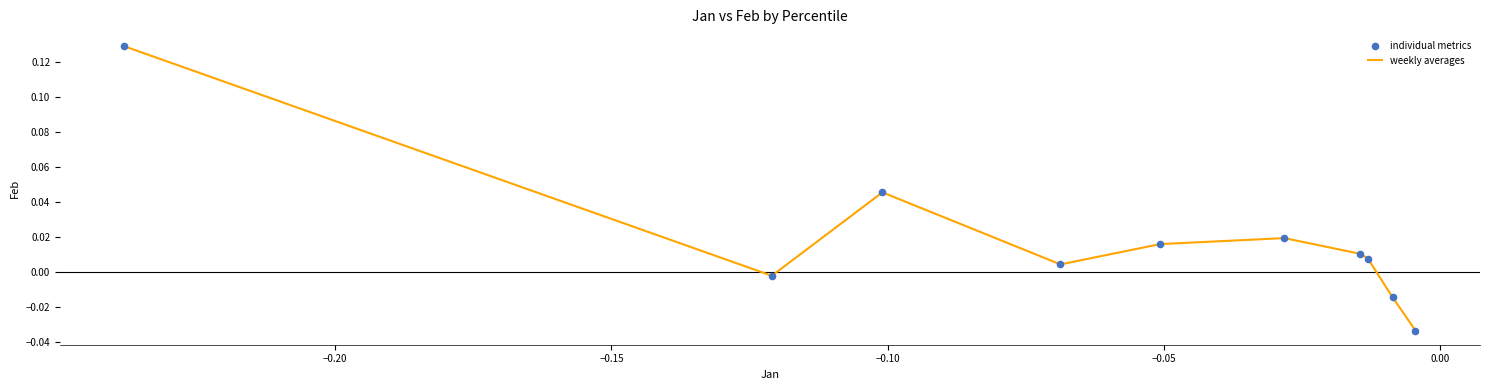

Does the chart have visible grid lines?

No